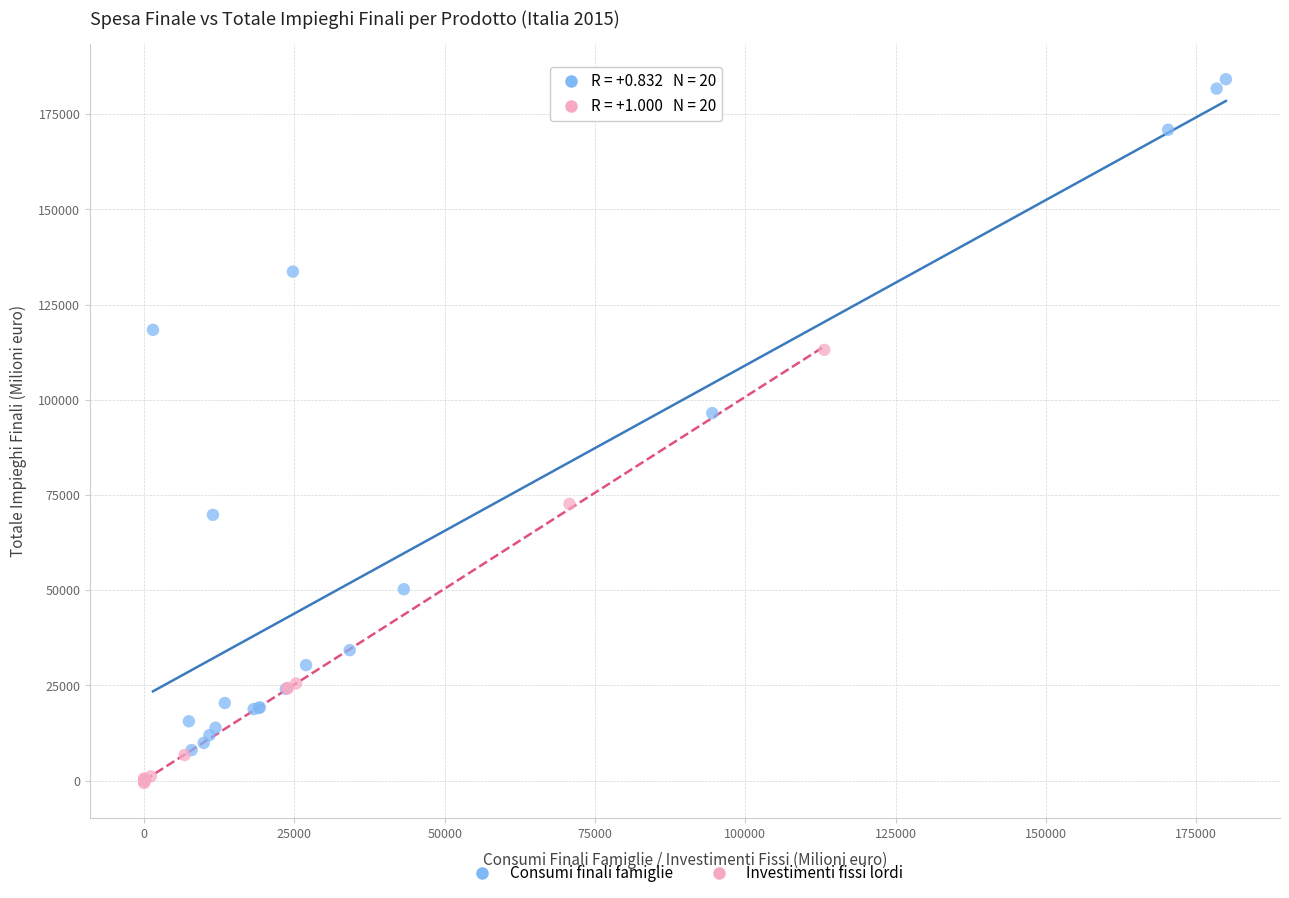

Which series reaches the minimum Y coordinate?

Investimenti fissi lordi